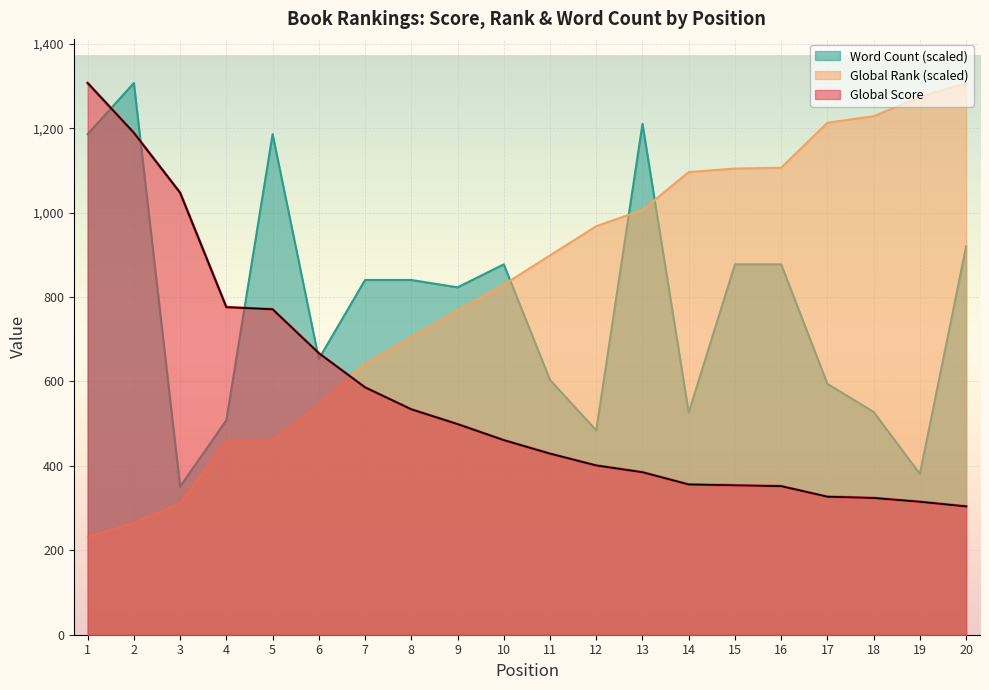

What is the minimum value shown in the chart?

231.6